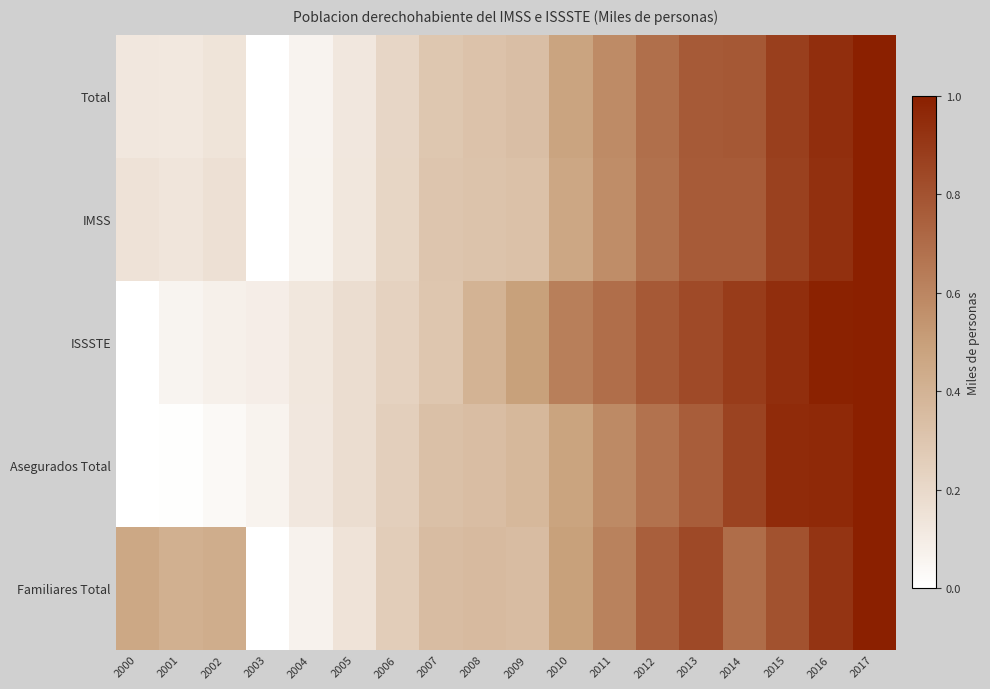

How many categories are shown in the chart?

18